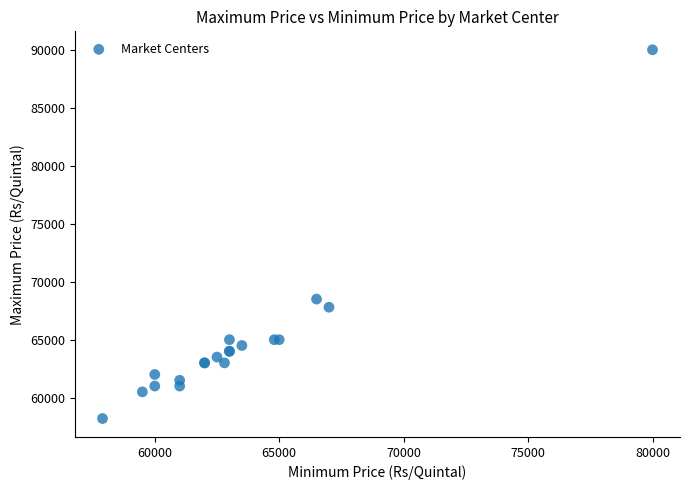

What Y value in the scatter plot is closest to 74100?

68500